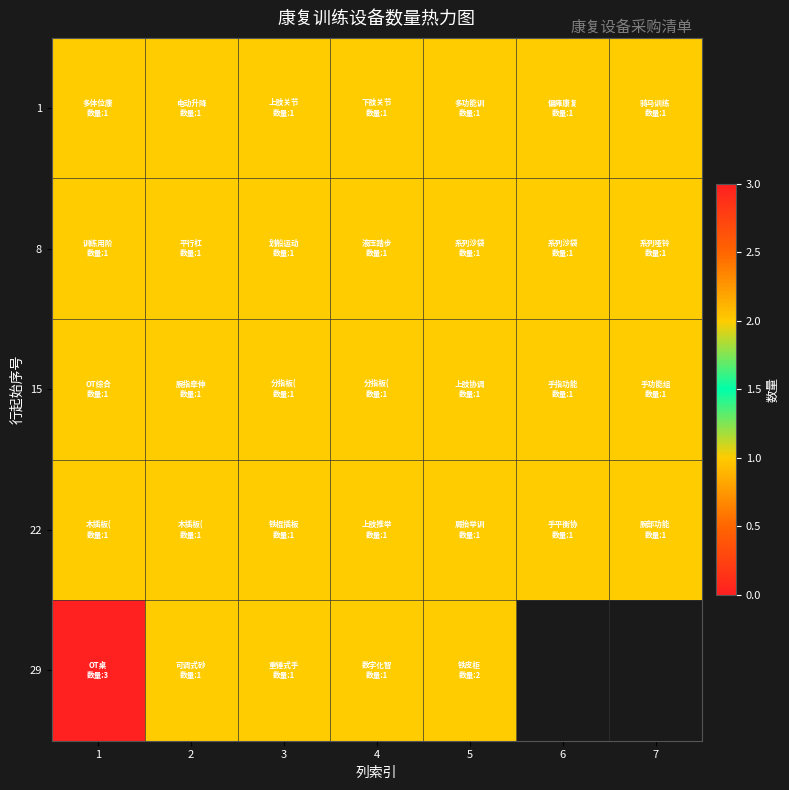

Is it true that 15 equals 0.5 at 5?

False